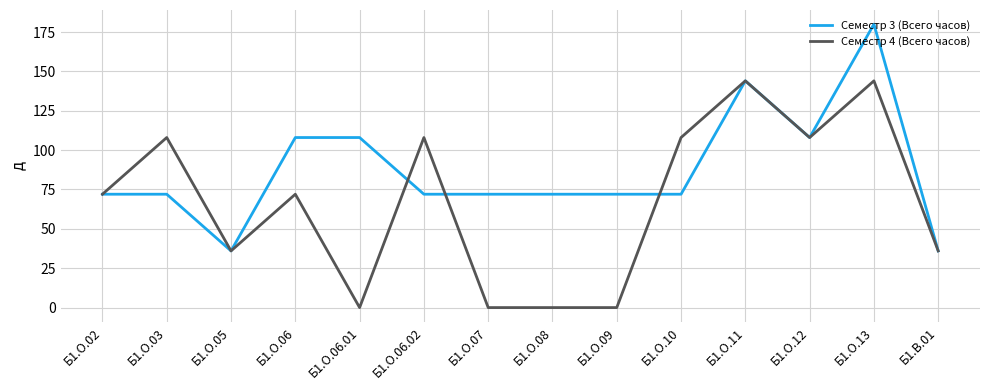

Rank the series by their maximum value, from highest to lowest.

Семестр 3 (Всего часов), Семестр 4 (Всего часов)